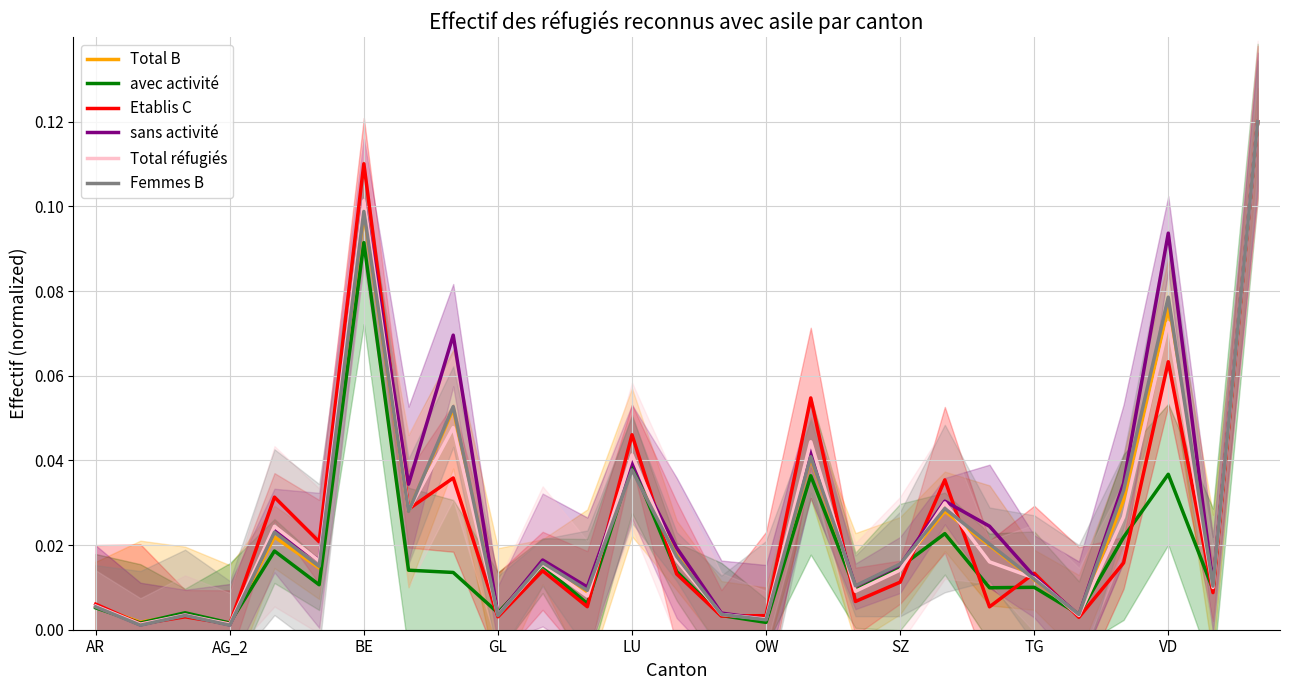

The Total réfugiés series shows 0.0 at VD. True or false?

False